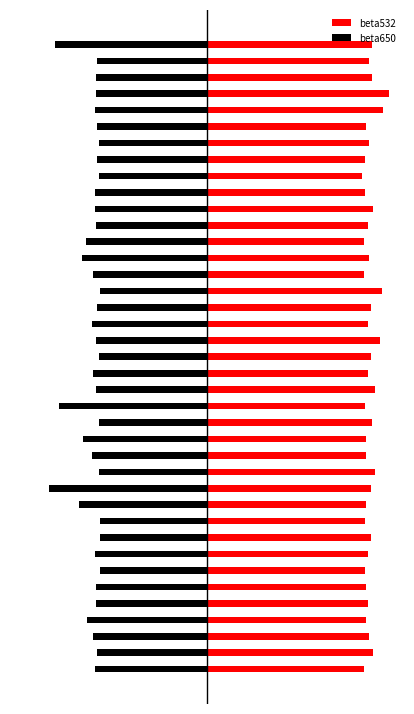

How many series are shown in this chart?

2